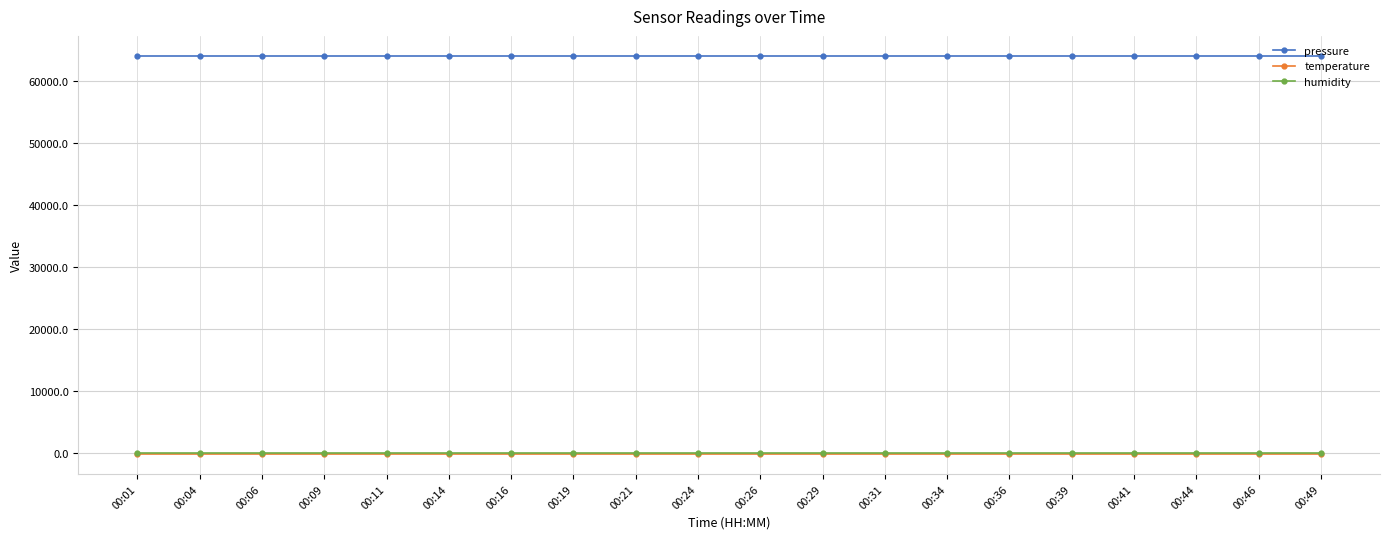

True or false: pressure and temperature intersect in this chart.

False